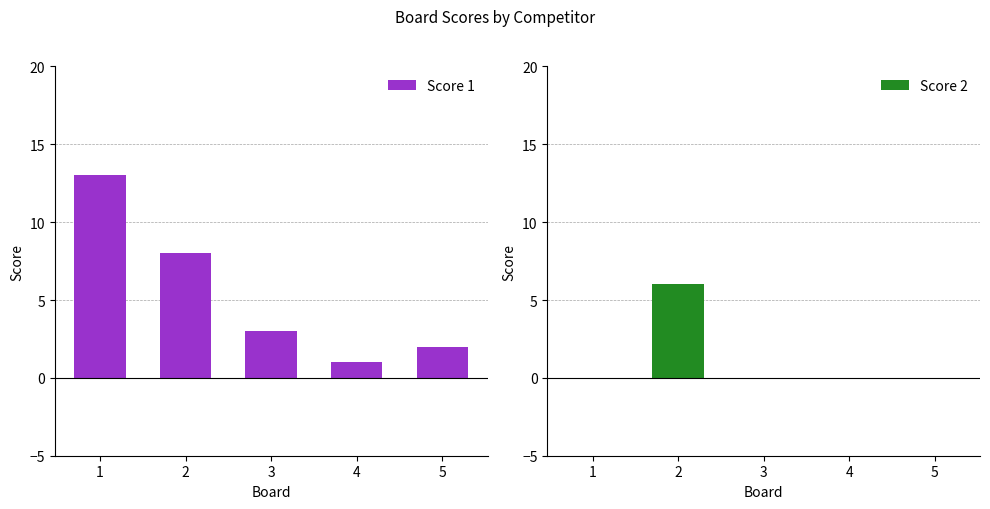

How many categories are shown in the chart?

5